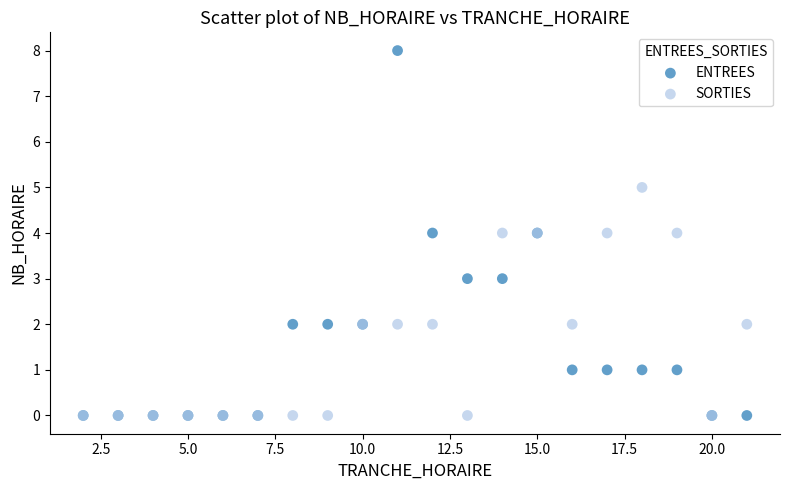

What are all the series names shown in the legend?

ENTREES, SORTIES